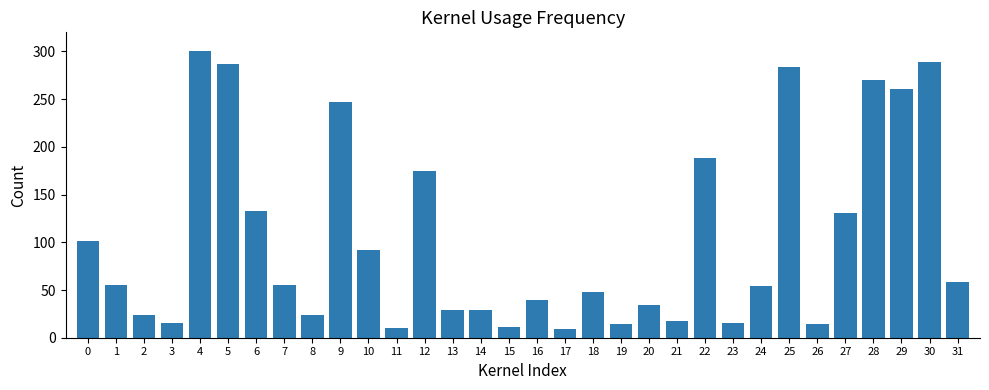

Are the bars horizontal?

No